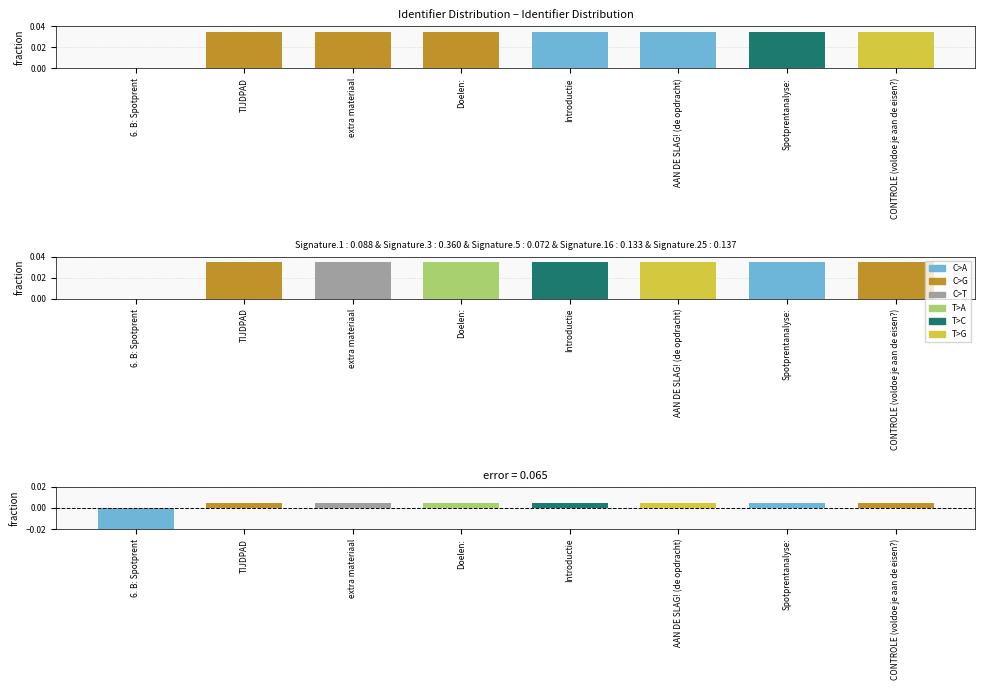

Which category has the lowest value across all series?

6. B: Spotprent